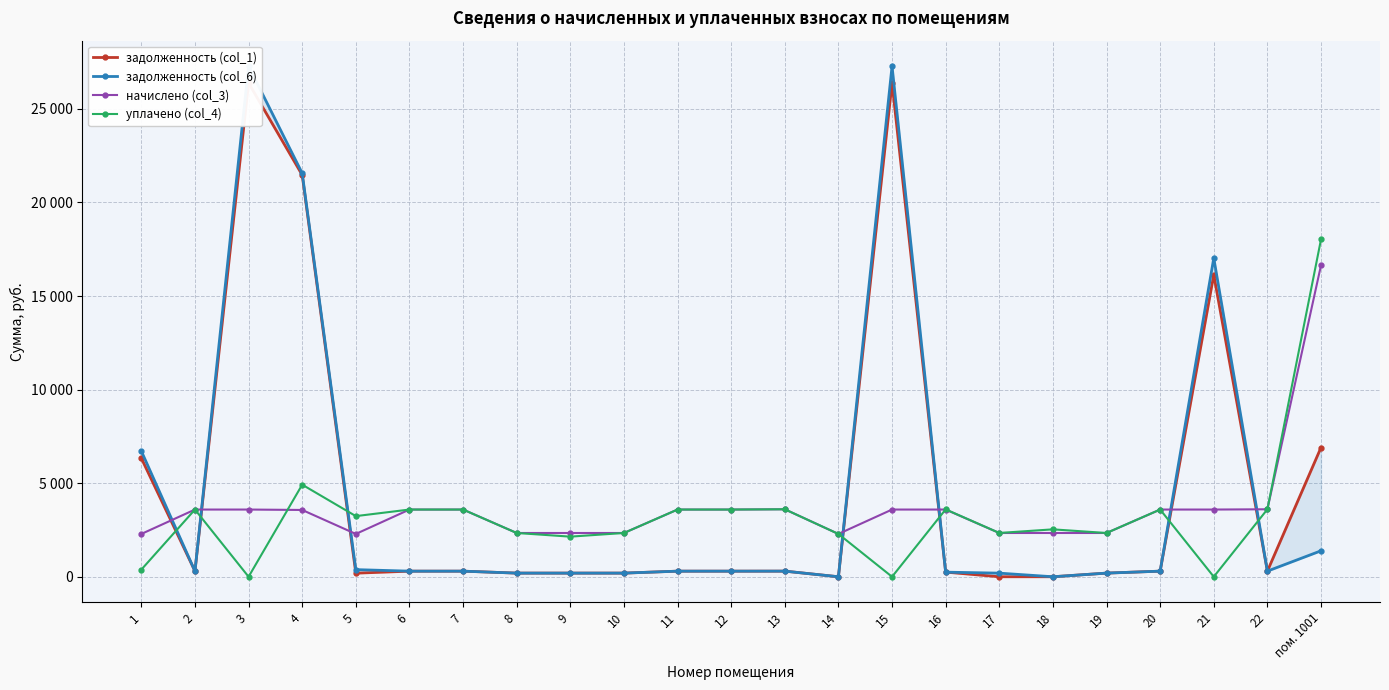

What is the value of the начислено (col_3) point at the 19th from the left?

2338.2